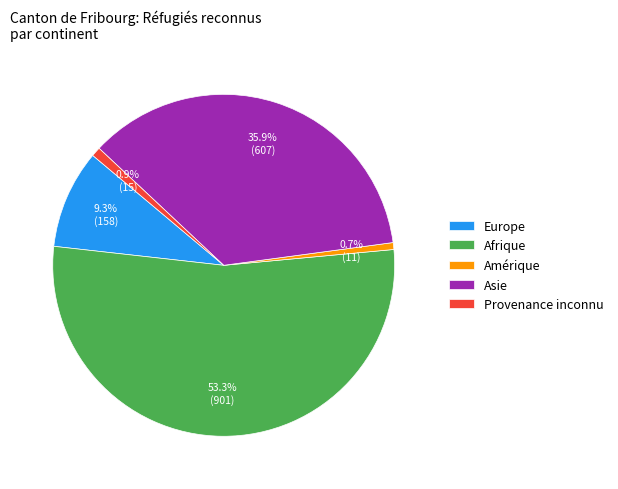

Count the number of slices in the pie.

5